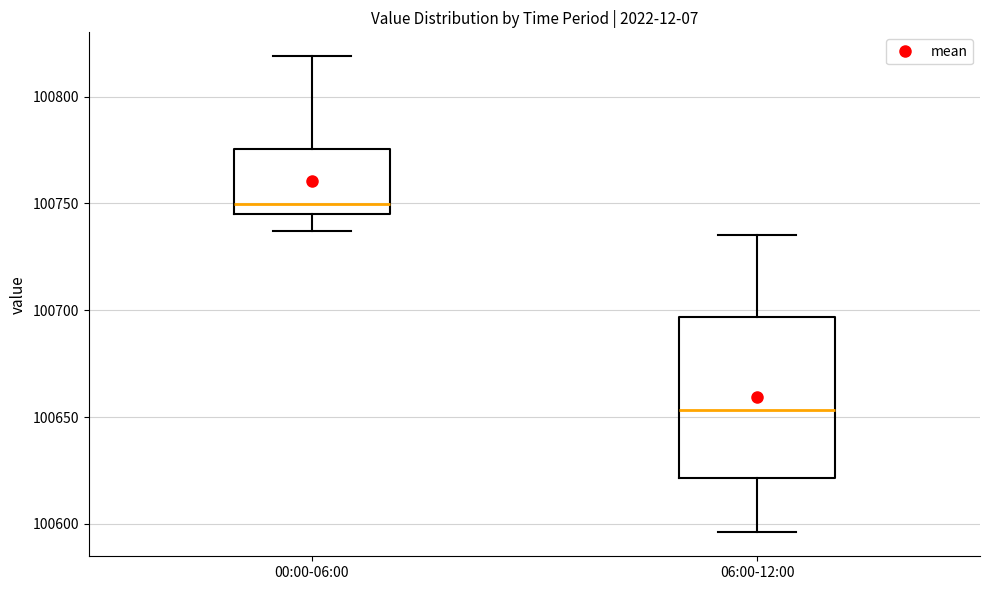

Reading left to right, read every box against the y-axis: the position of its median line, the range the box covers, and the ends of its whiskers. The values are not printed on the chart, so give them approximately, as read against the axis.

00:00-06:00: median 100750, box 100745 to 100775, whiskers 100735 to 100820
06:00-12:00: median 100655, box 100620 to 100695, whiskers 100595 to 100735